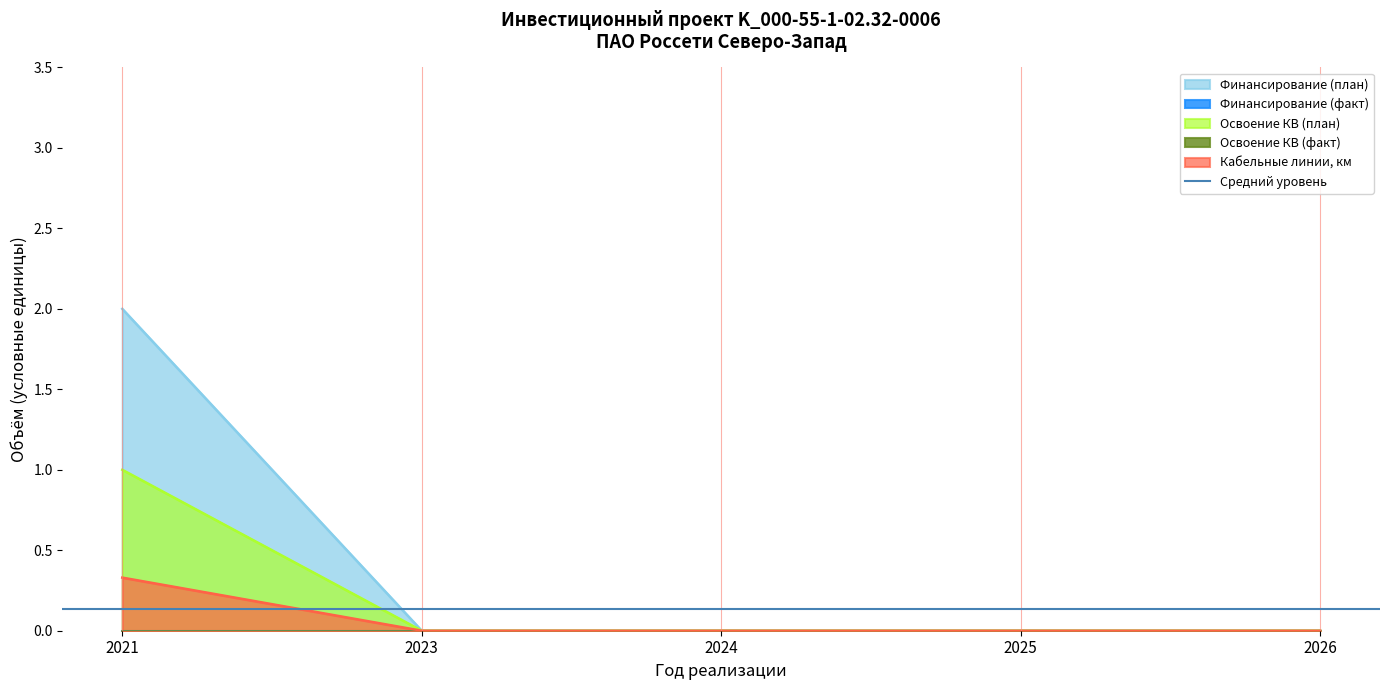

Is it true that Кабельные линии, км equals 0.1 at 2026?

False